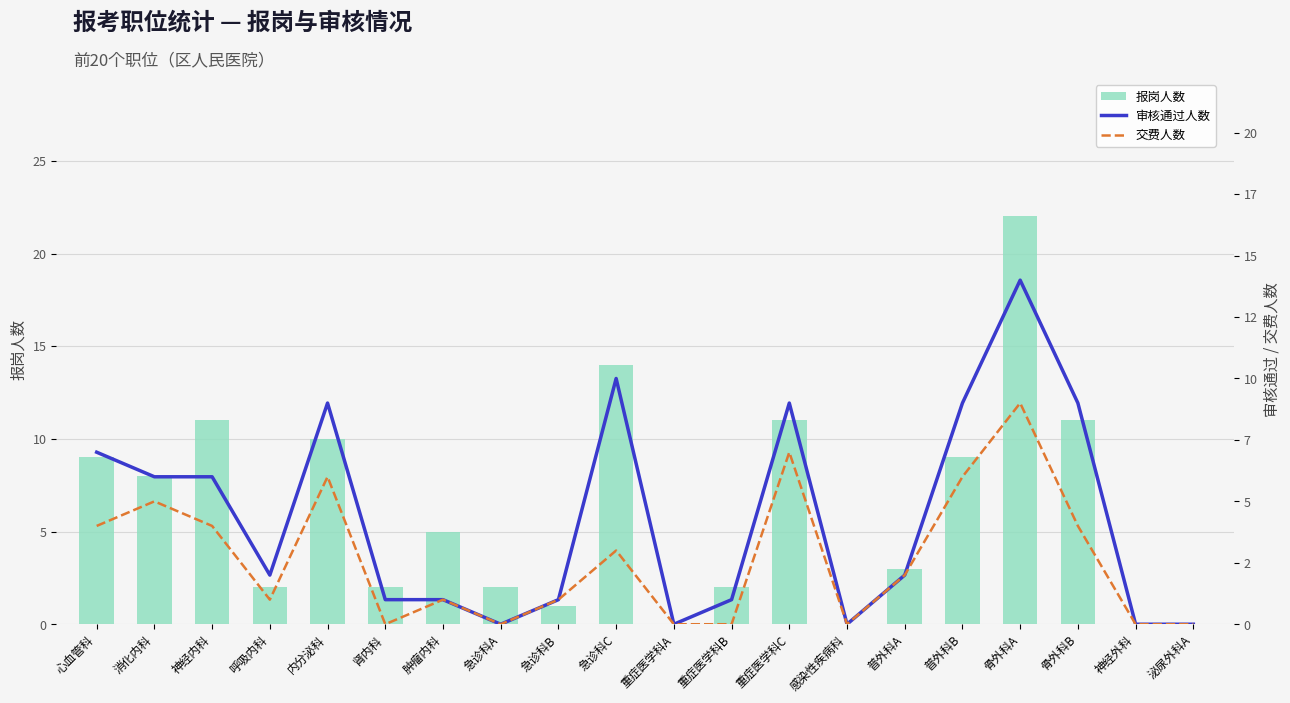

Reading left to right, what are all the values shown in this chart?

报岗人数: 9	8	11	2	10	2	5	2	1	14	0	2	11	0	3	9	22	11	0	0
审核通过人数: 7	6	6	2	9	1	1	0	1	10	0	1	9	0	2	9	14	9	0	0
交费人数: 4	5	4	1	6	0	1	0	1	3	0	0	7	0	2	6	9	4	0	0